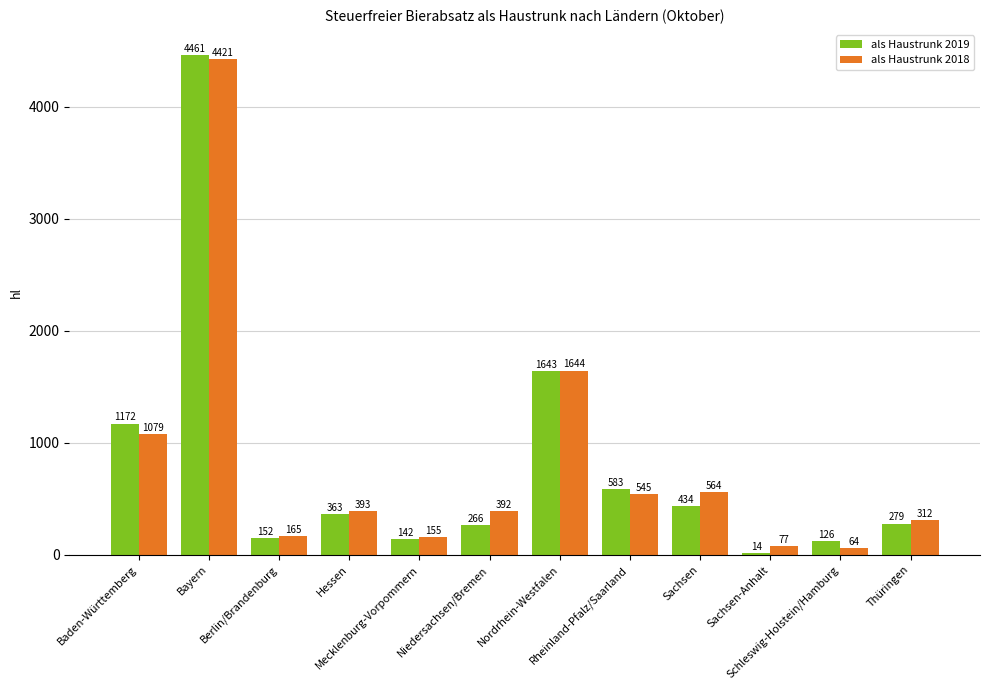

What are all the series names shown in the legend?

als Haustrunk 2019, als Haustrunk 2018